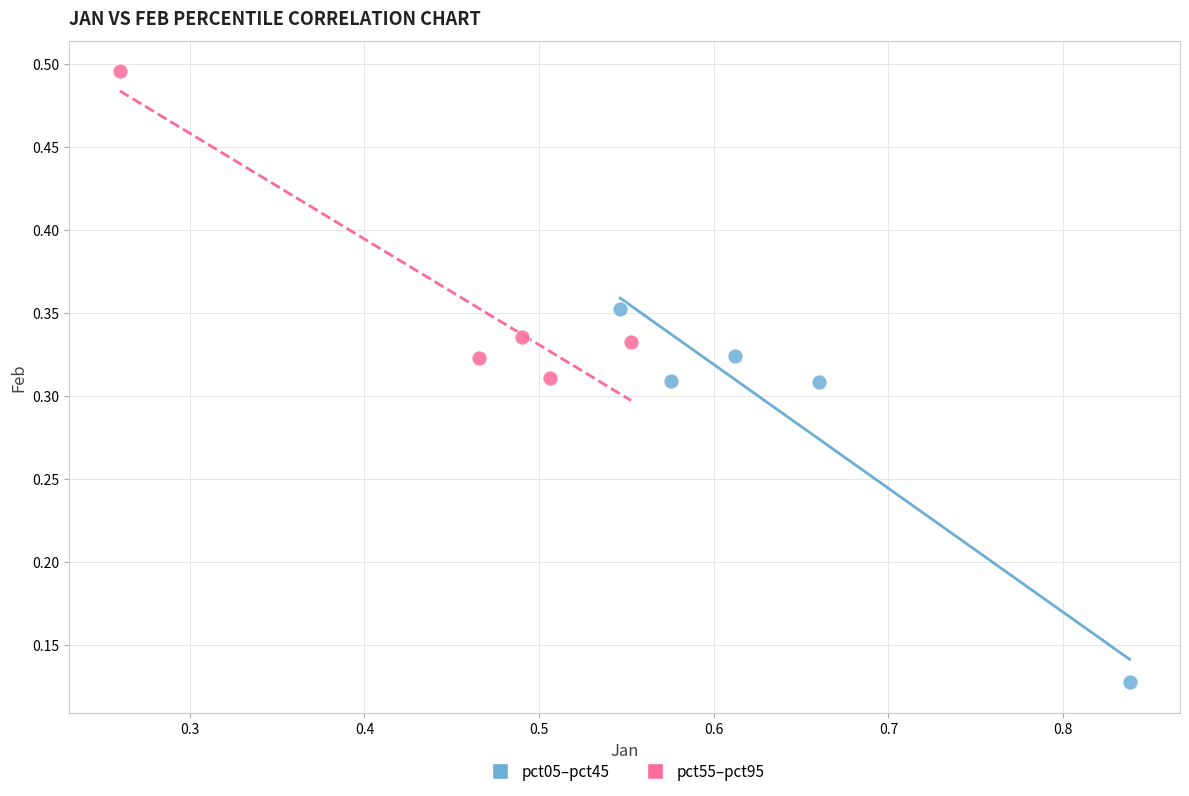

Which series reaches the maximum Y coordinate?

pct55–pct95